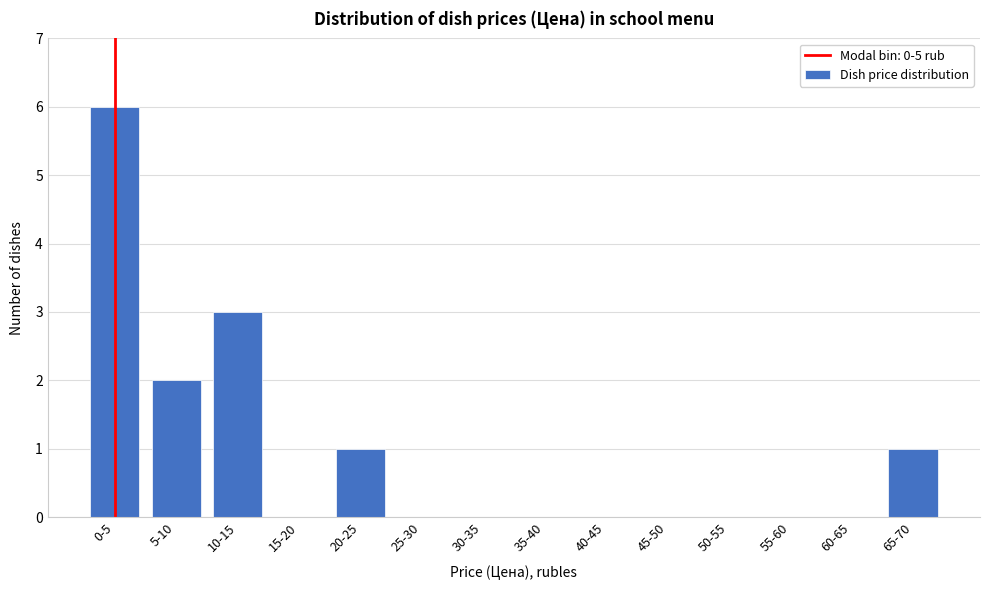

Reading left to right, extract all data points from this chart.

0-5=6	5-10=2	10-15=3	15-20=0	20-25=1	25-30=0	30-35=0	35-40=0	40-45=0	45-50=0	50-55=0	55-60=0	60-65=0	65-70=1